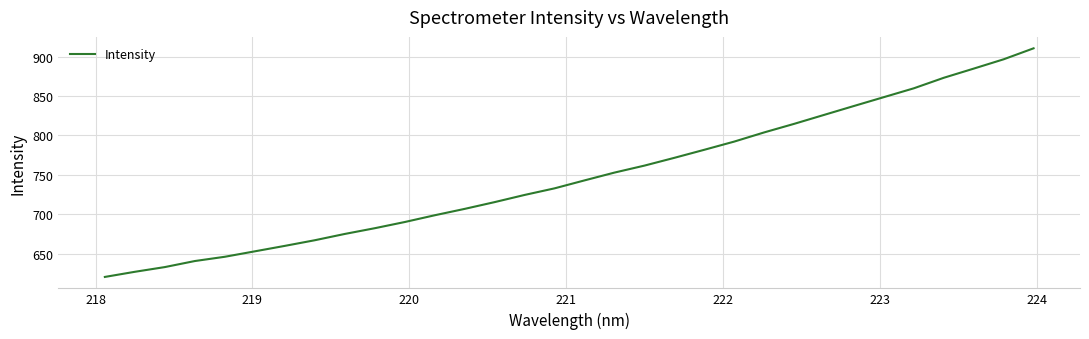

What is the difference between the second highest and minimum values?

275.8